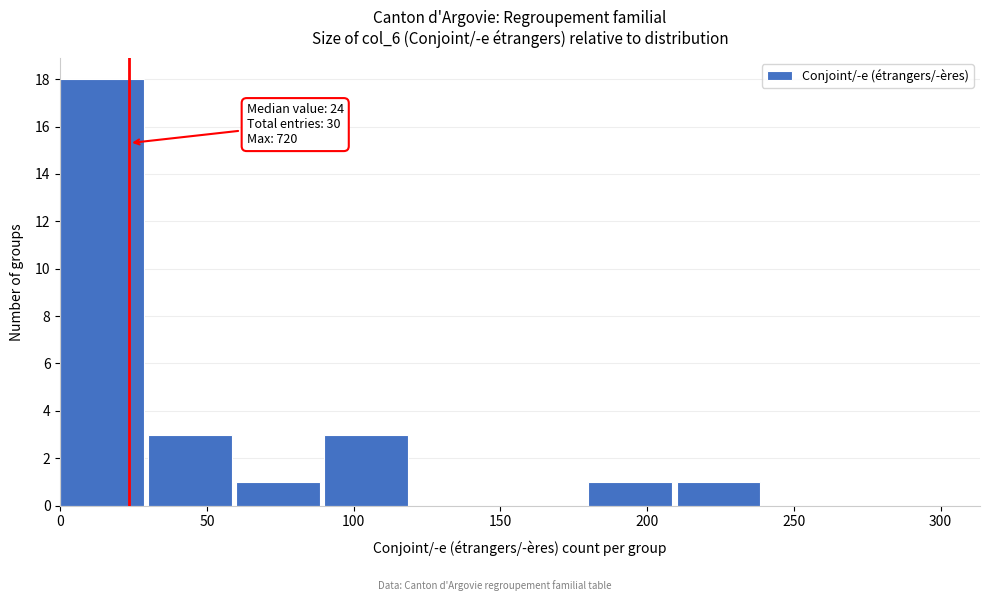

Over which range of the x-axis is the bar tallest?

0 to 30